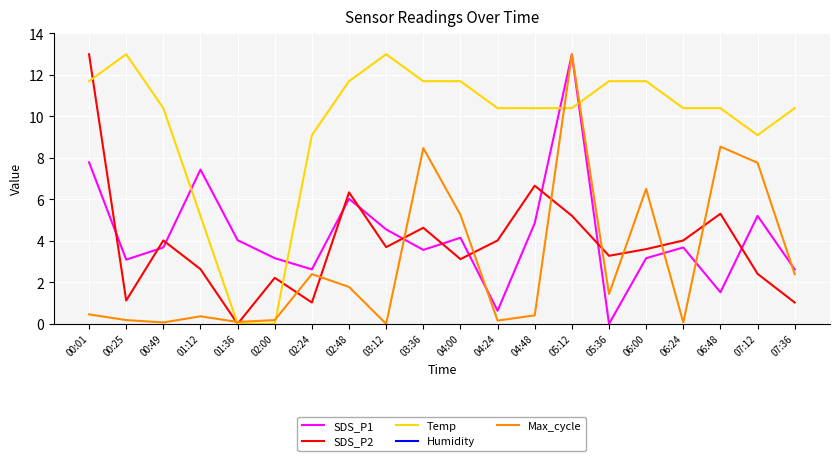

Is the value of Temp at 04:00 greater than the value of SDS_P2 at 05:12?

Yes